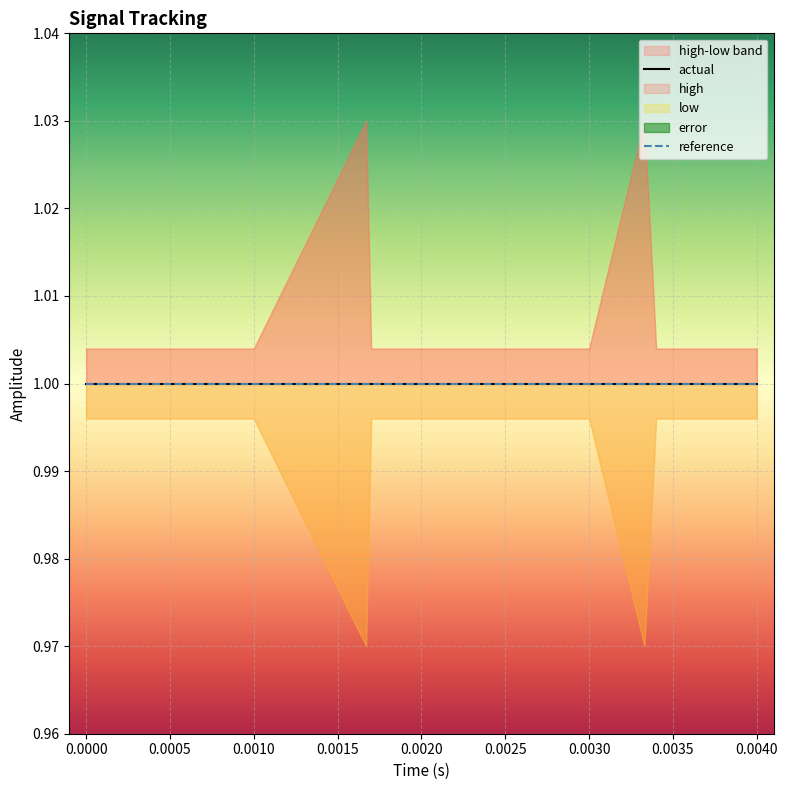

At 11, list the series in order from largest to smallest.

high, actual, low, error